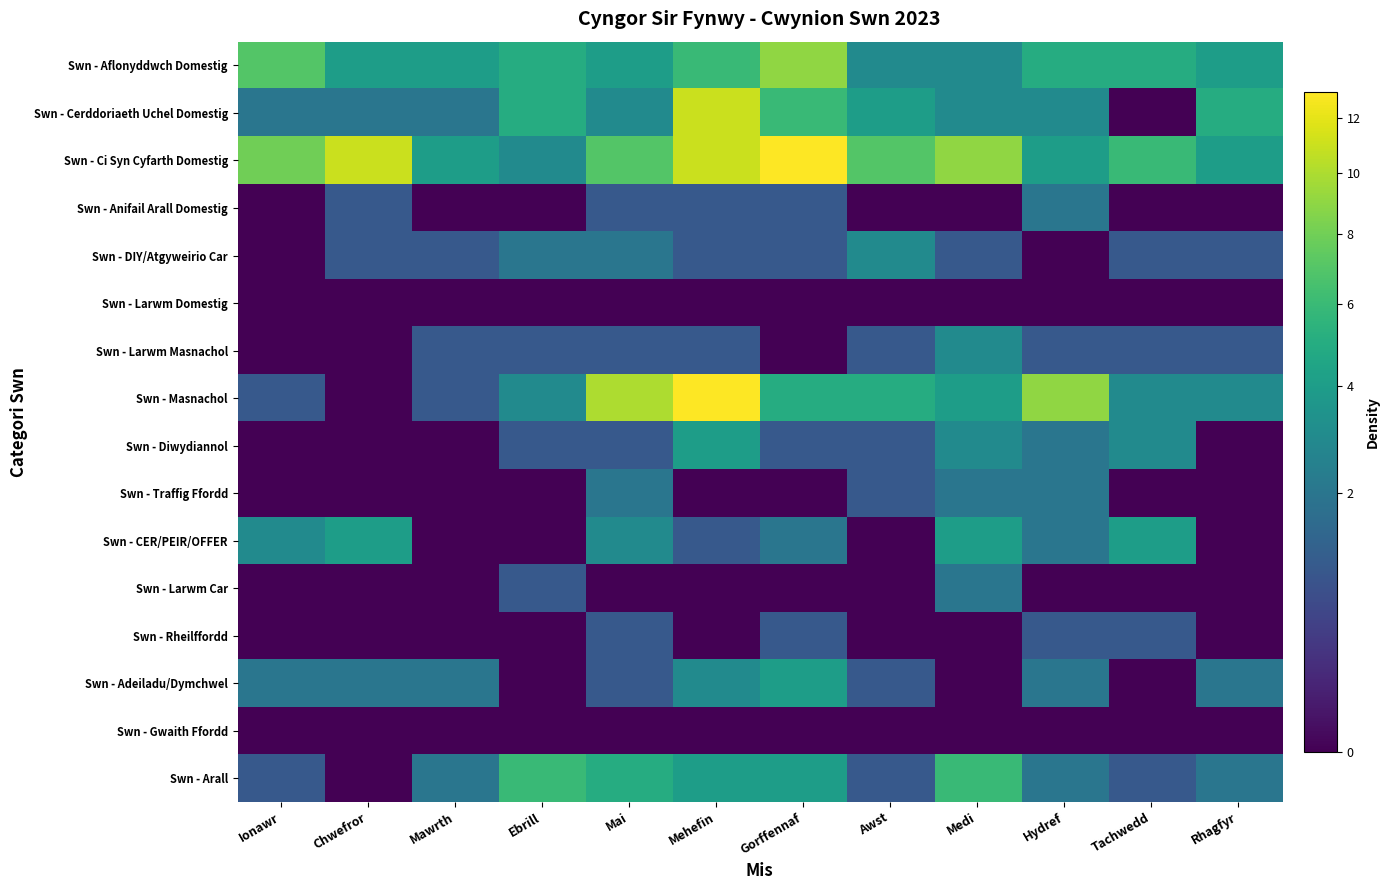

Which series has the largest total across all categories?

Swn - Ci Syn Cyfarth Domestig